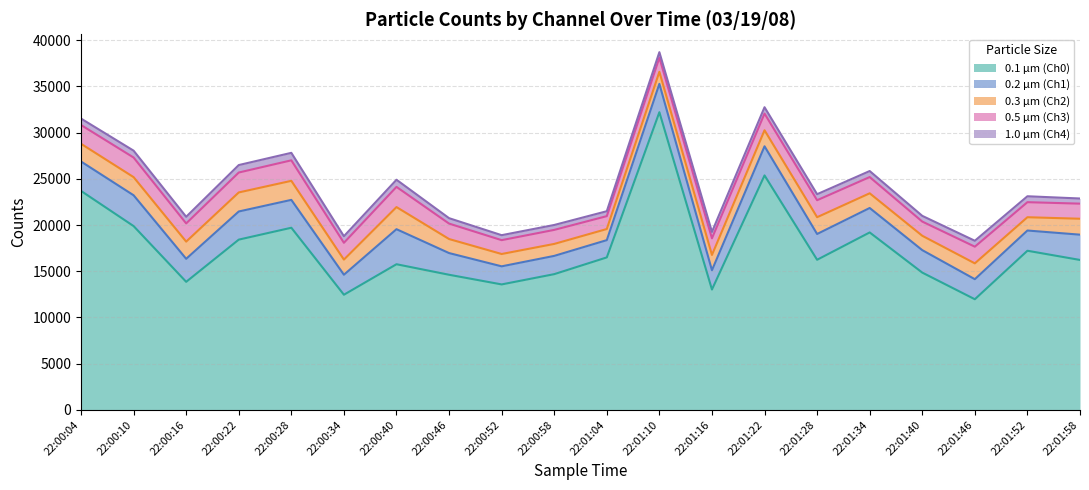

What are all the series names shown in the legend?

0.1 µm (Ch0), 0.2 µm (Ch1), 0.3 µm (Ch2), 0.5 µm (Ch3), 1.0 µm (Ch4)